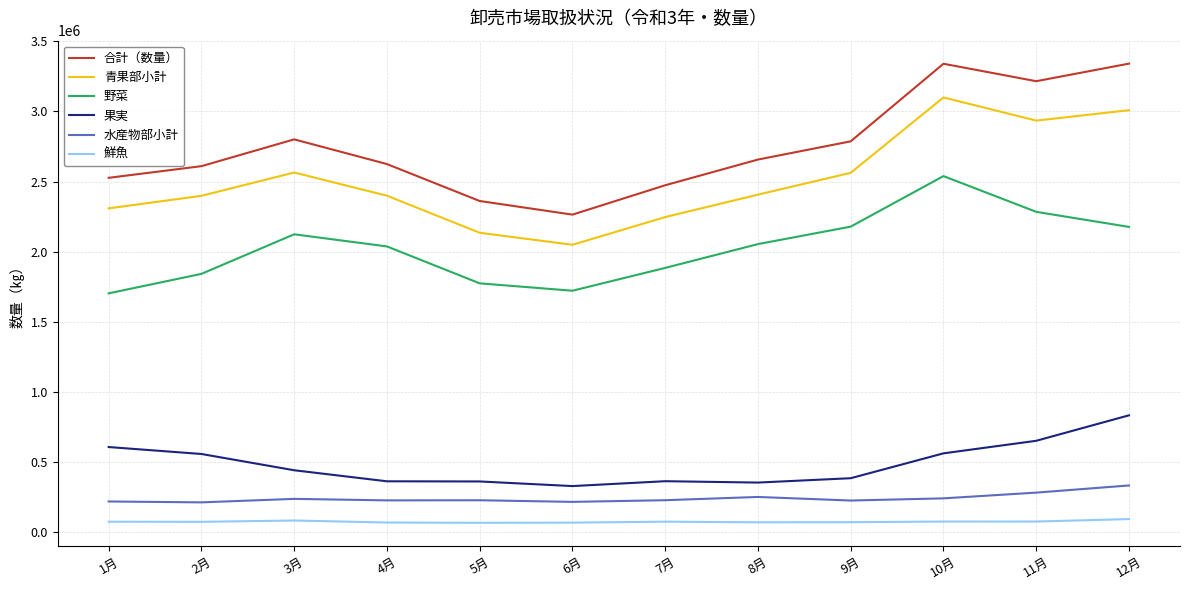

Which series has the largest total across all categories?

合計（数量）